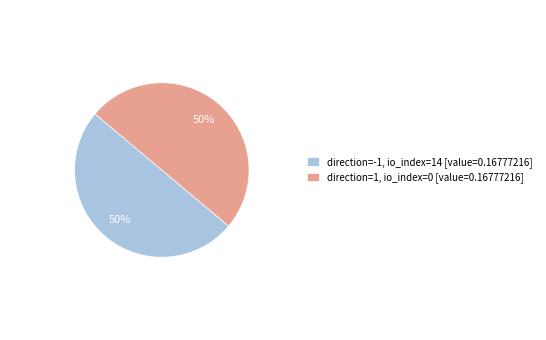

How many slices are in this pie chart?

2